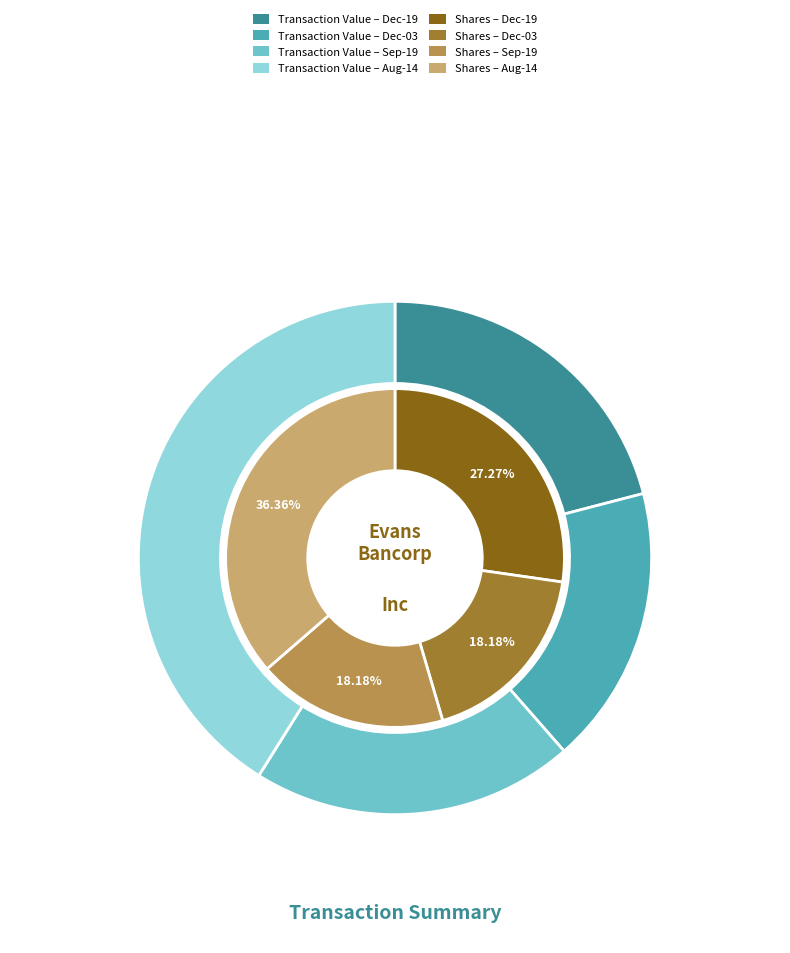

True or false: Common Stock (2018-12-19) accounts for 27% of the total.

True